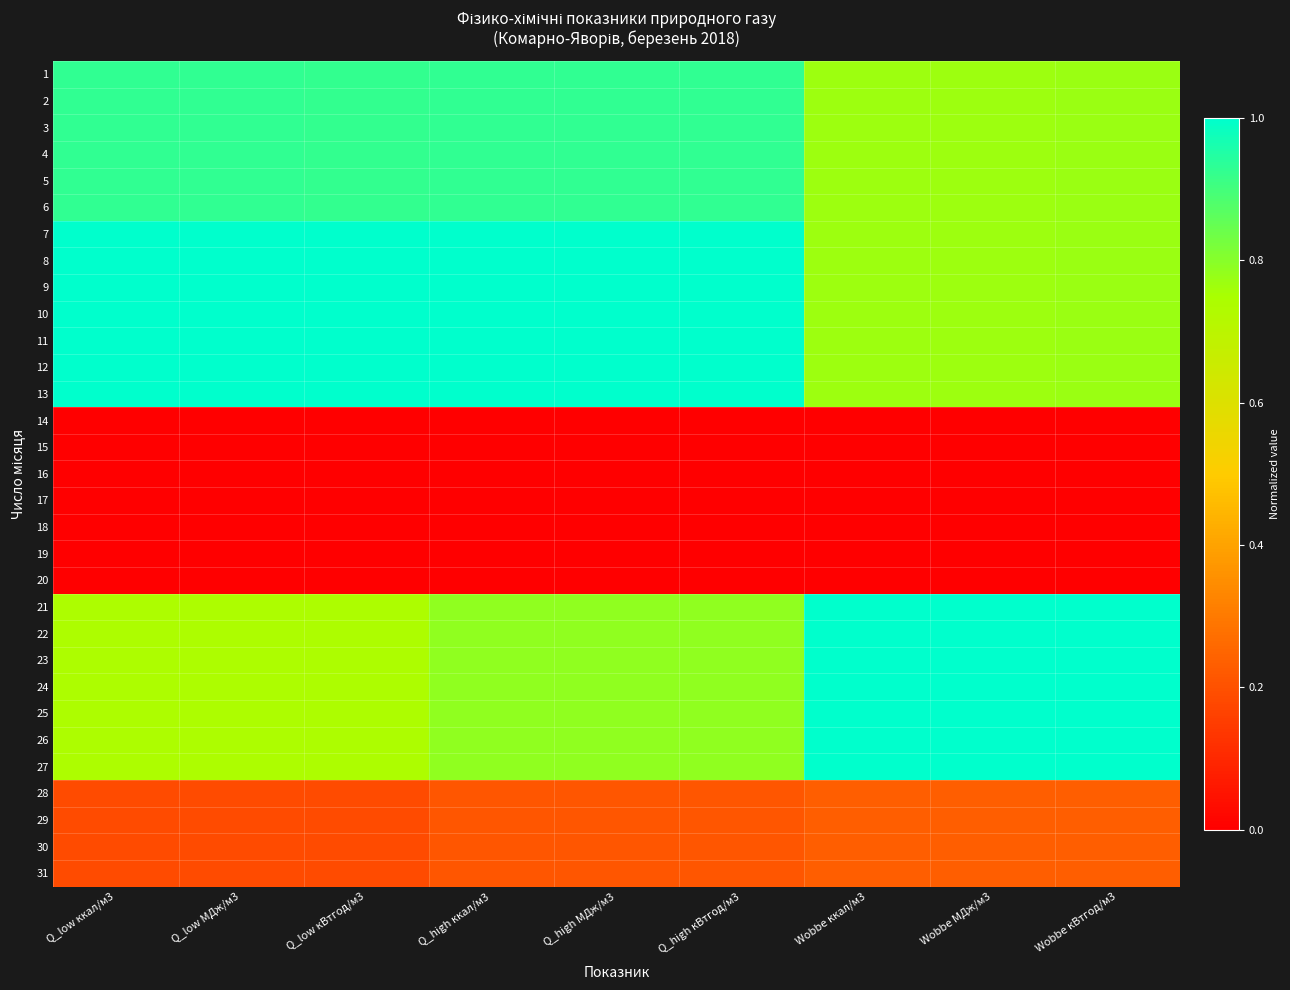

Count the number of data series in this chart.

31